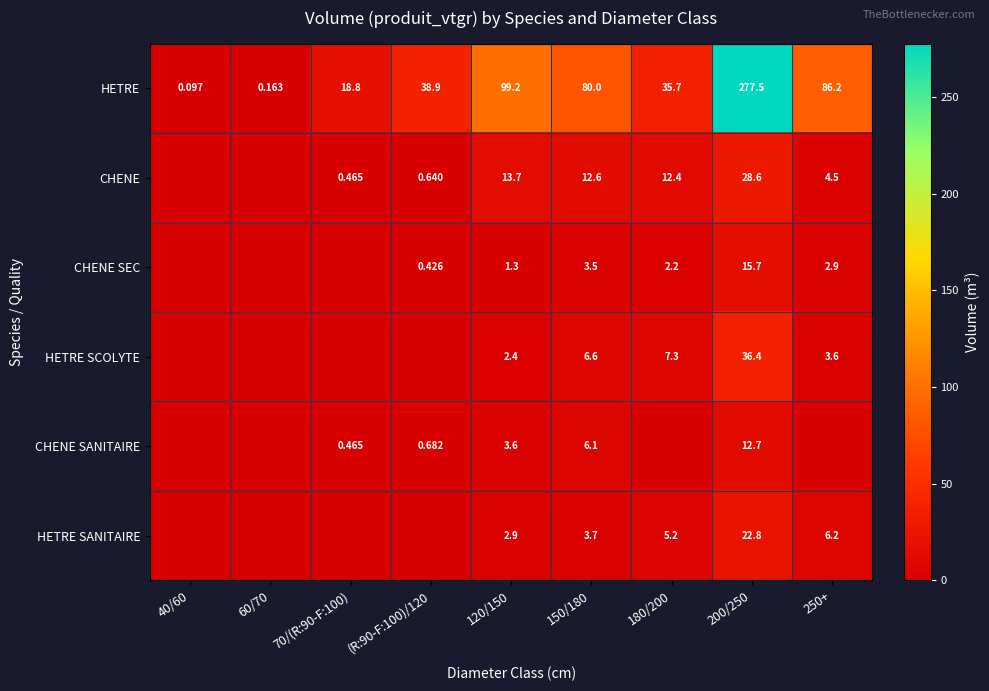

What is the difference between the HETRE values at (R:90-F:100)/120 and 40/60?

38.8